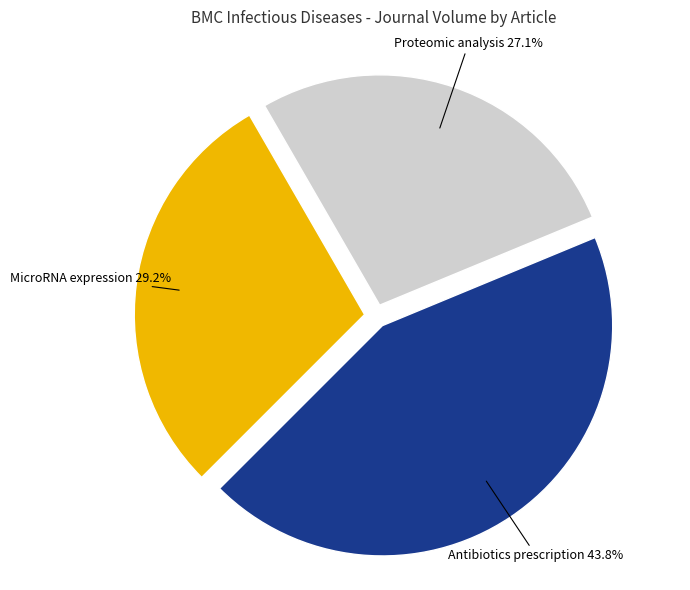

True or false: Proteomic analysis accounts for 21% of the total.

False